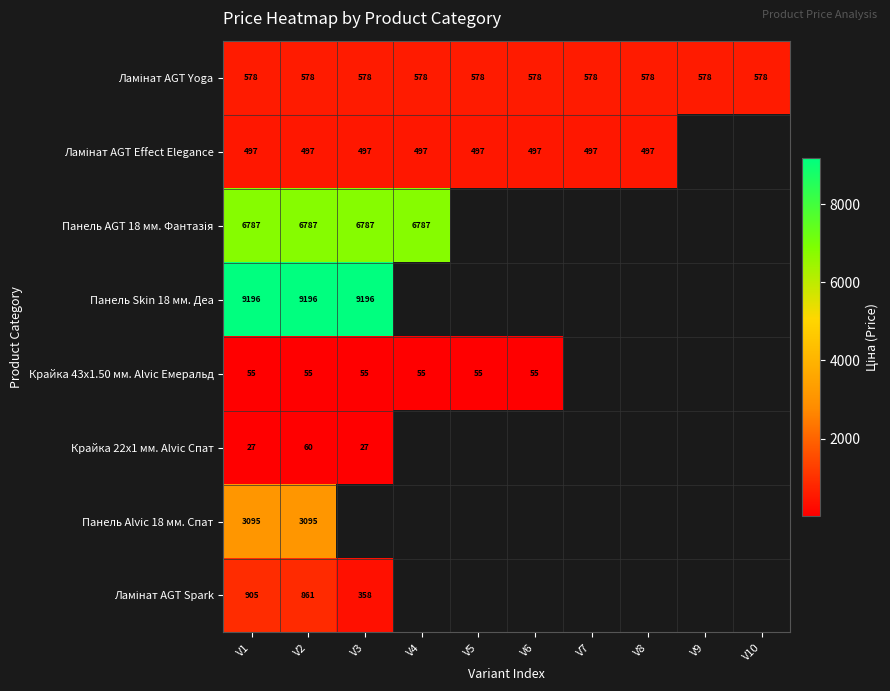

What is the highest value of the Ламінат AGT Yoga series?

578.1